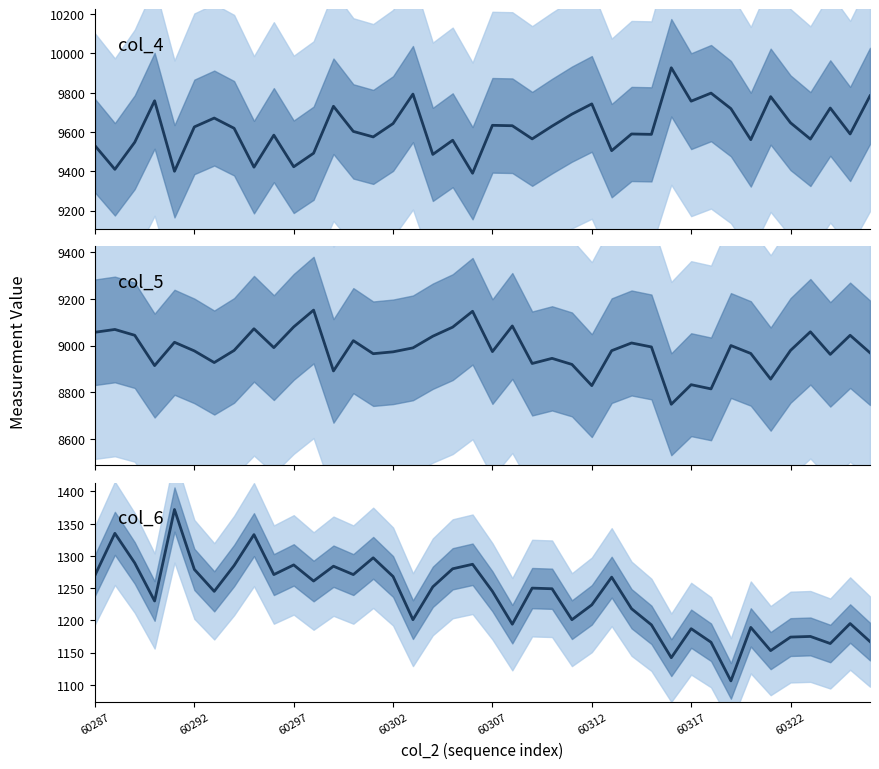

How many data points in col_6 are less than 1249?

20